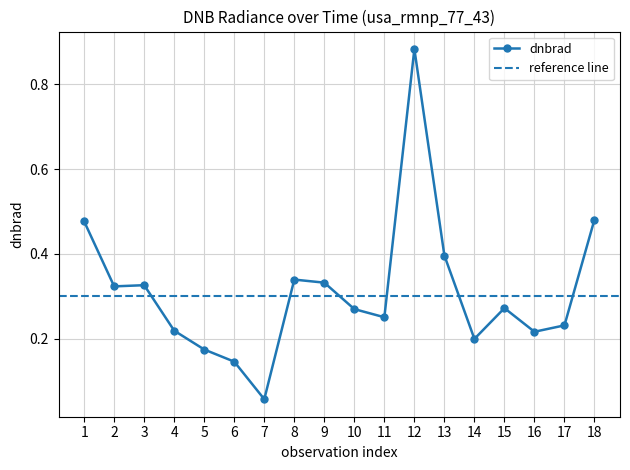

True or false: dnbrad has more than 1 points higher than both neighbors.

True